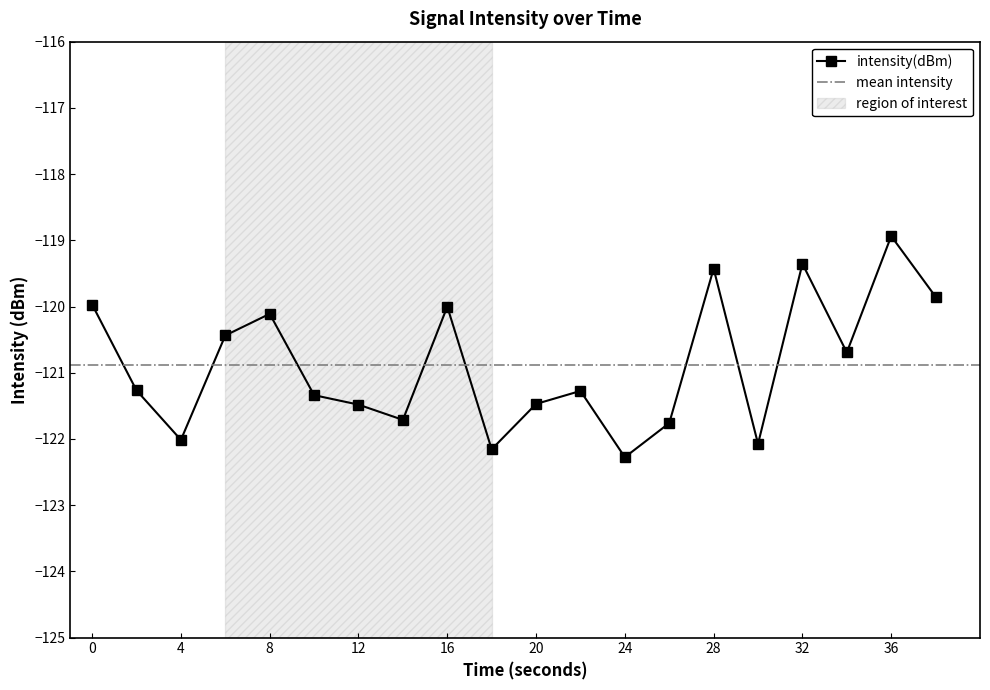

The value at 6 is -165.2. True or false?

False